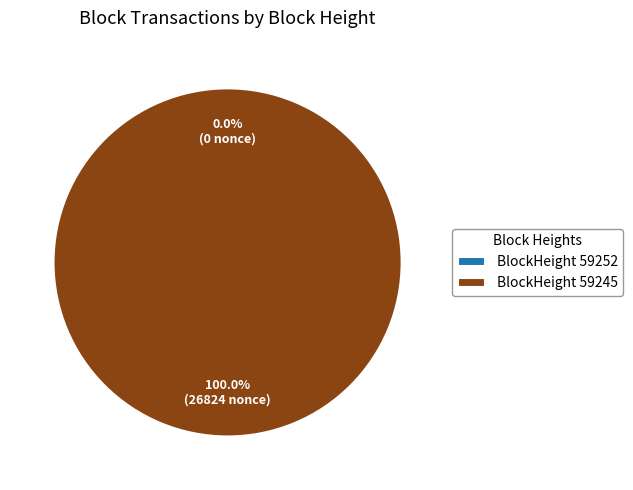

Which category has the biggest portion of the pie?

59245